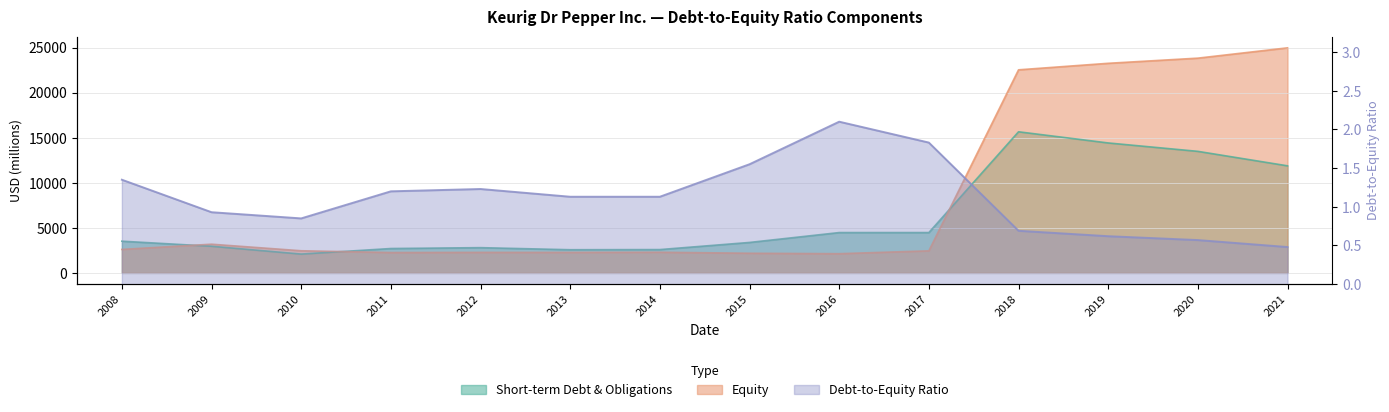

What is the total value across all series at 2018?

38192.7